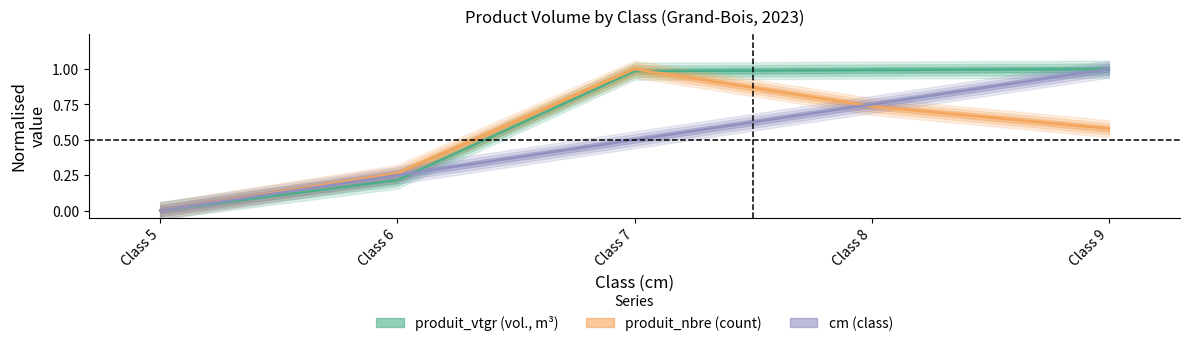

Reading right to left, list all the values displayed in this chart.

produit_vtgr: 1.0	1.0	1.0	0.2	0.0
produit_nbre: 0.6	0.7	1.0	0.3	0.0
cm: 1.0	0.8	0.5	0.2	0.0